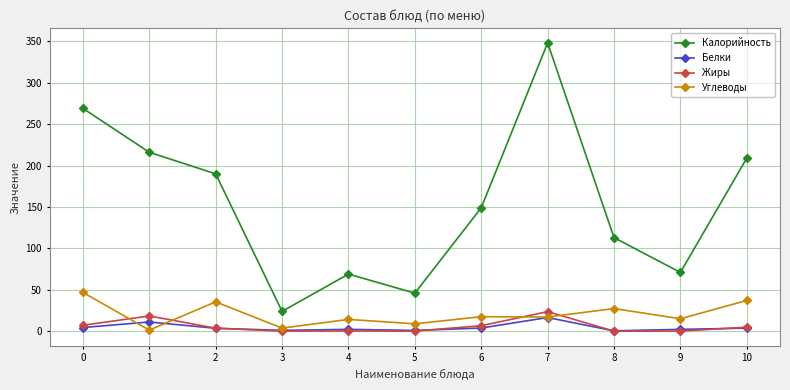

True or false: Калорийность and Углеводы intersect in this chart.

False